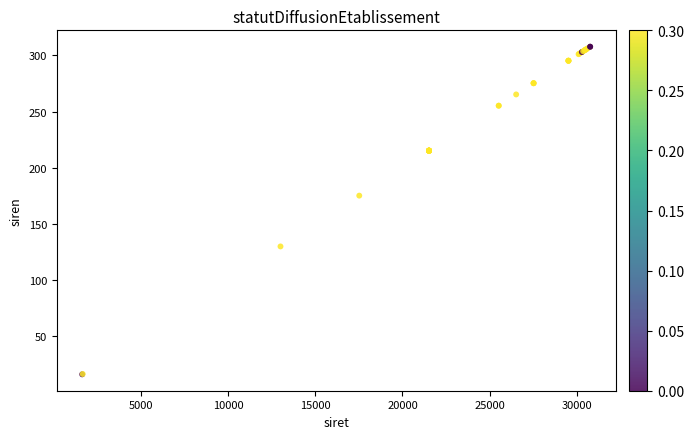

What Y value in the scatter plot is closest to 161?

175.2